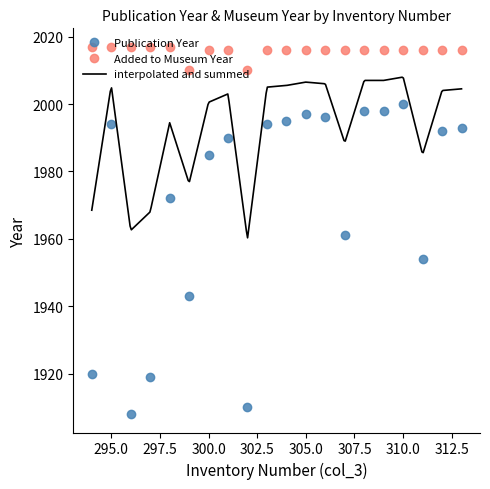

At which category does the chart reach its minimum across all series?

296